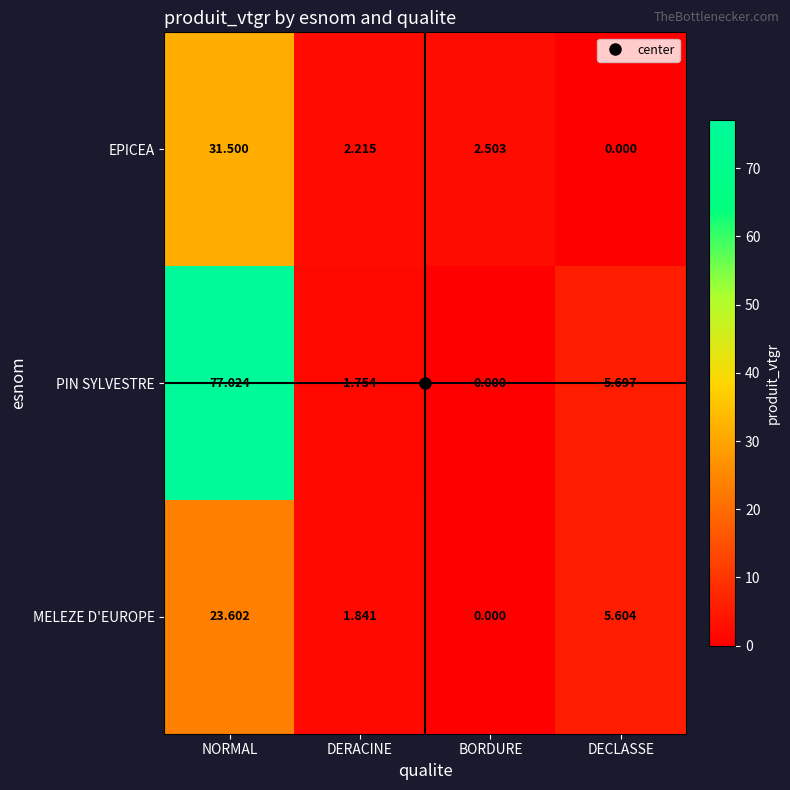

Which label corresponds to the largest value in the chart?

NORMAL